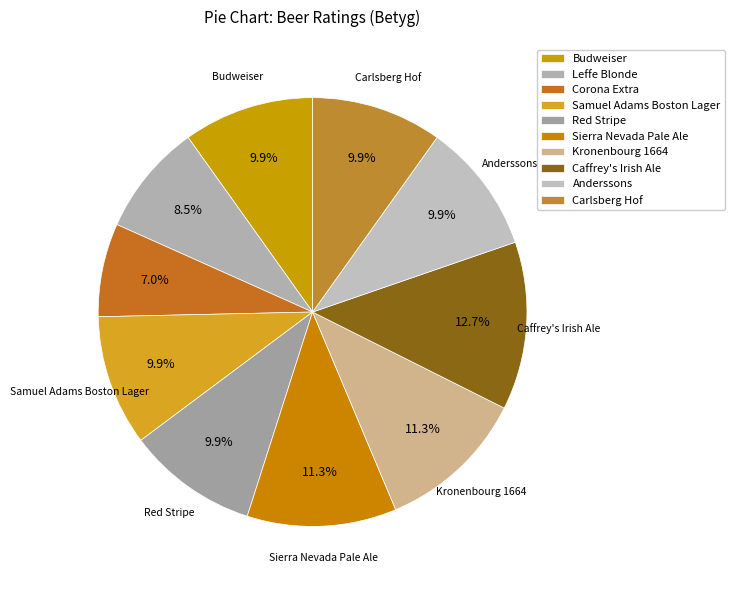

What is the change in value from Samuel Adams Boston Lager to Sierra Nevada Pale Ale?

+1